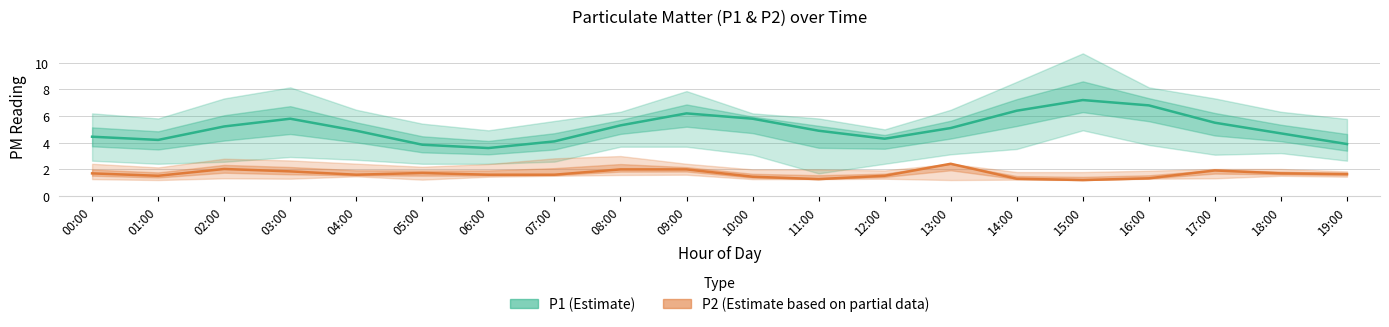

The P1 (Estimate) series shows 10.0 at 16:00. True or false?

False